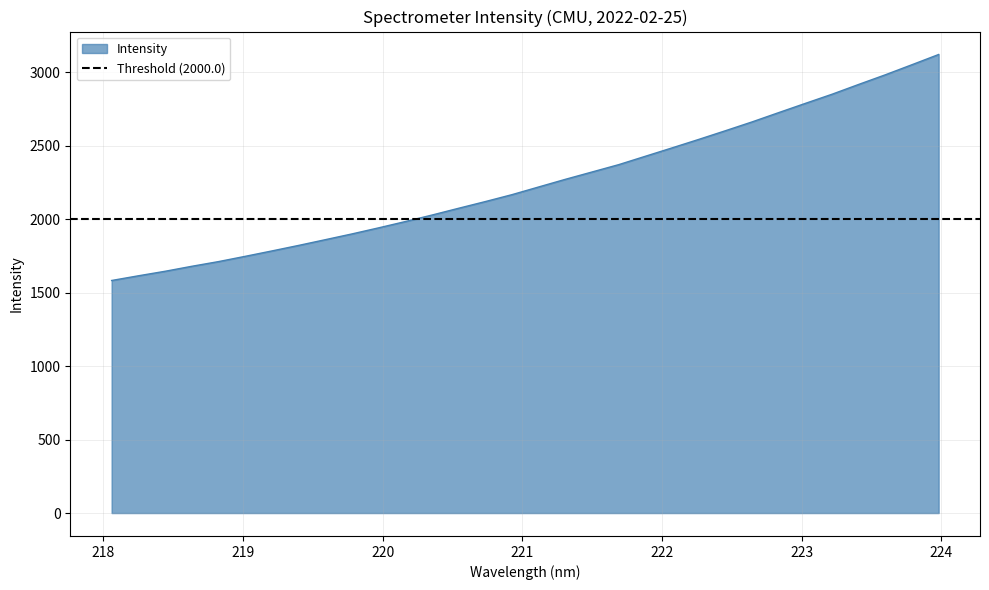

Where does the data first go above 2220?

221.1174